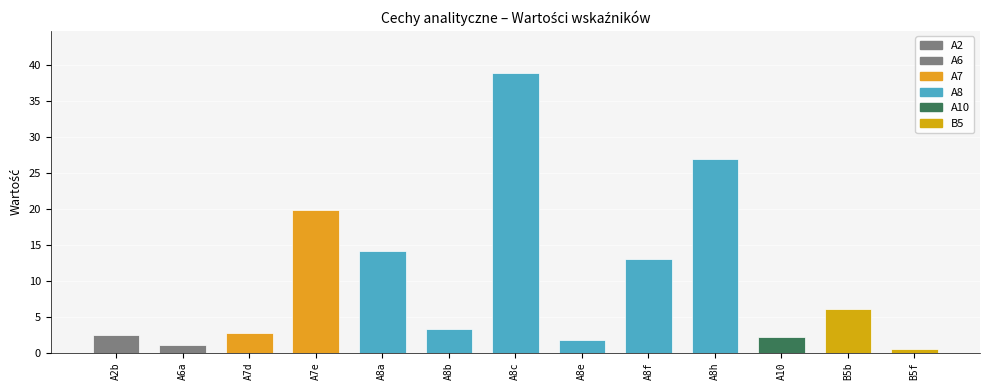

What is the difference between the maximum and minimum values?

38.4